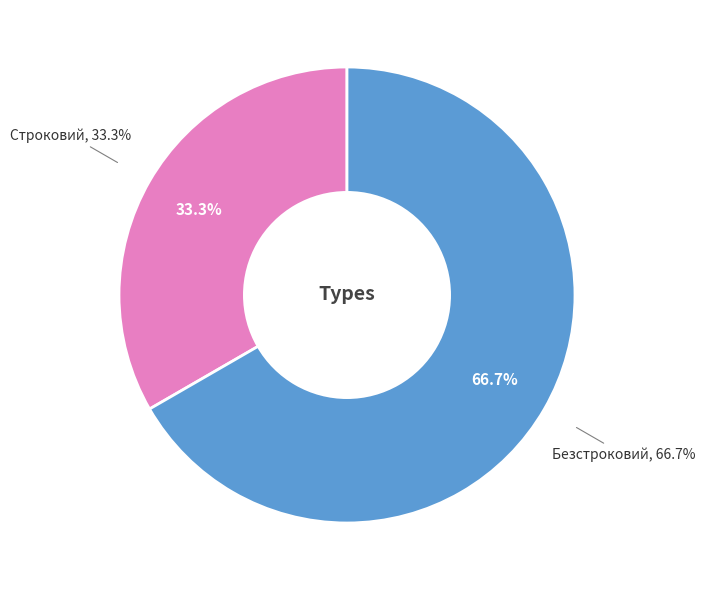

What is the change in value from Строковий to Безстроковий?

+1